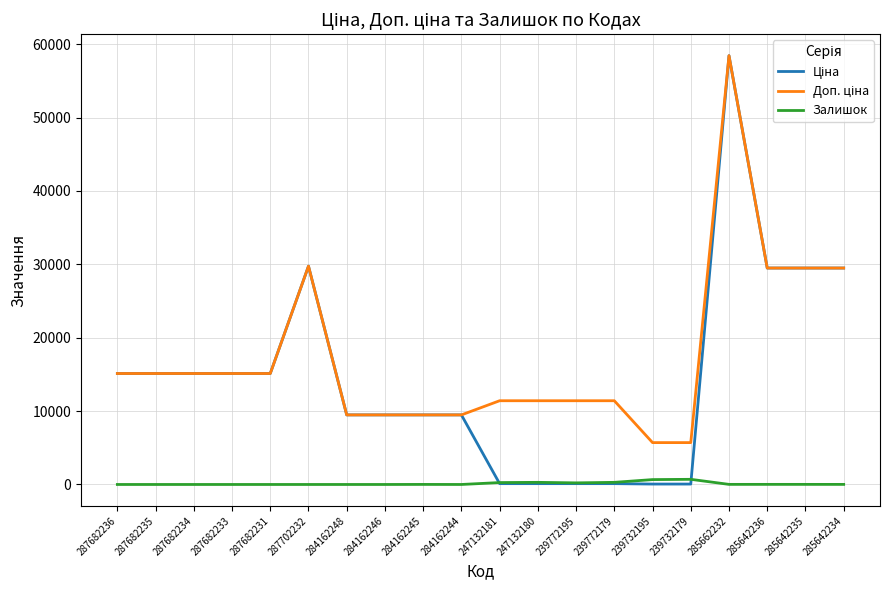

At which category is the sum across all series the highest?

285662232